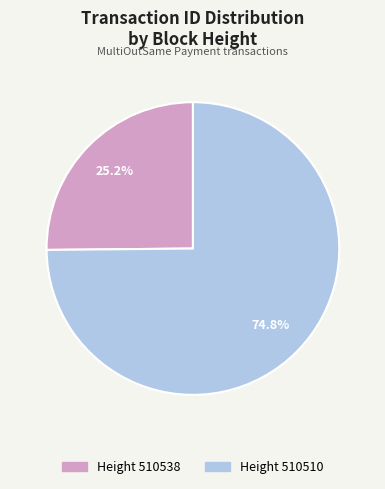

Does any single category account for the majority?

Yes